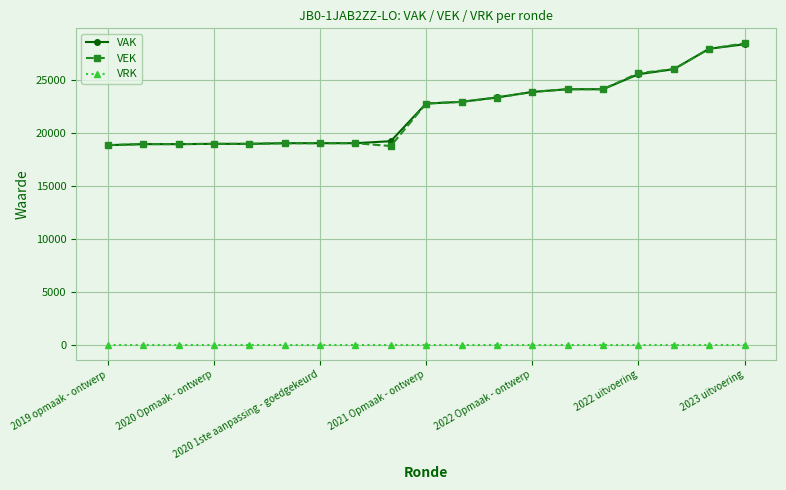

At how many categories does at least one series exceed 24754?

4